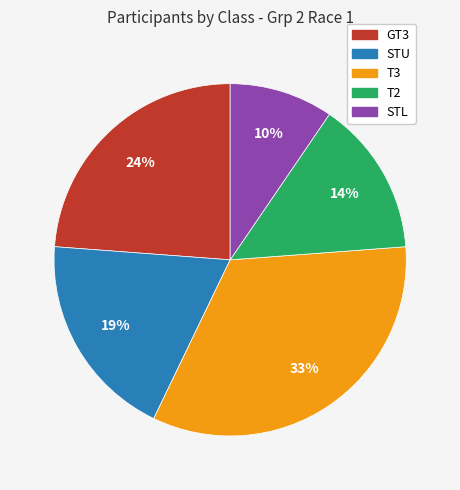

Which category has the biggest portion of the pie?

T3